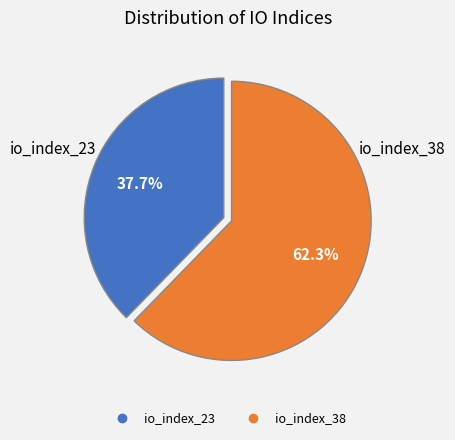

Between io_index_38 and io_index_23, which is larger?

io_index_38